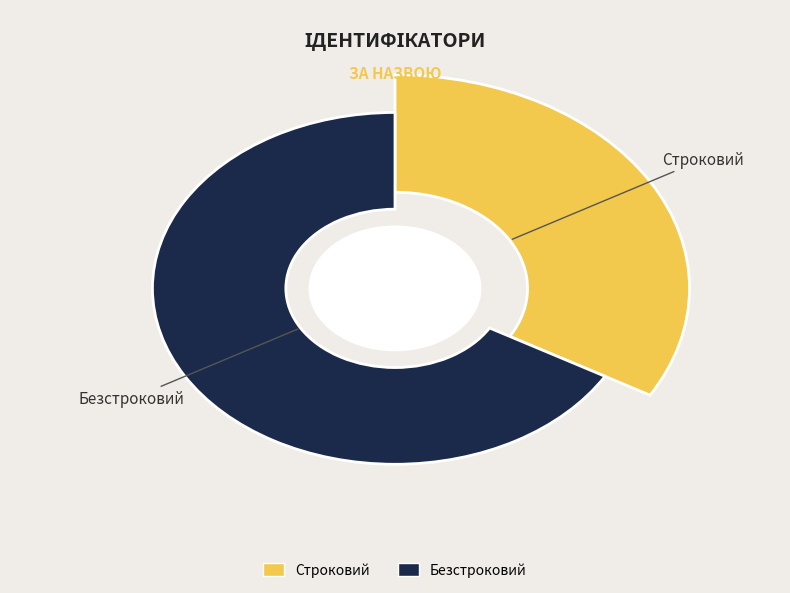

What is the majority slice?

Безстроковий